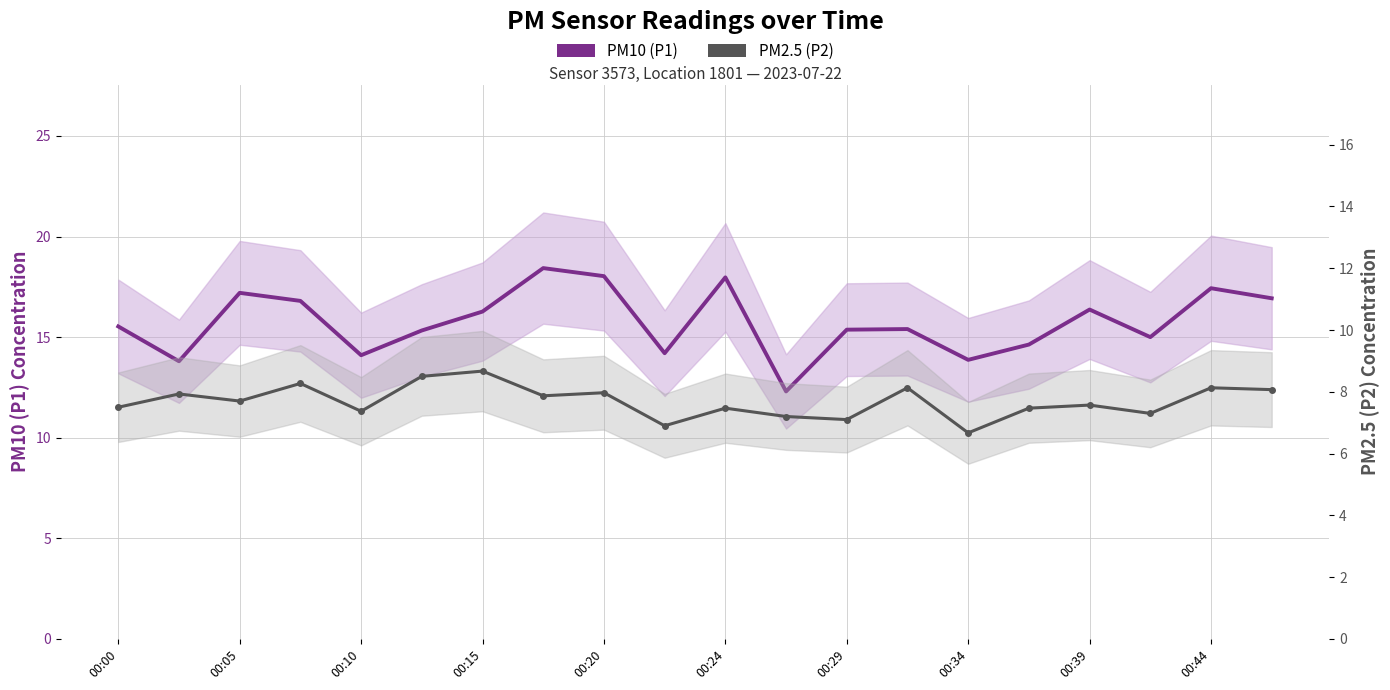

How many lines are shown in the chart?

2